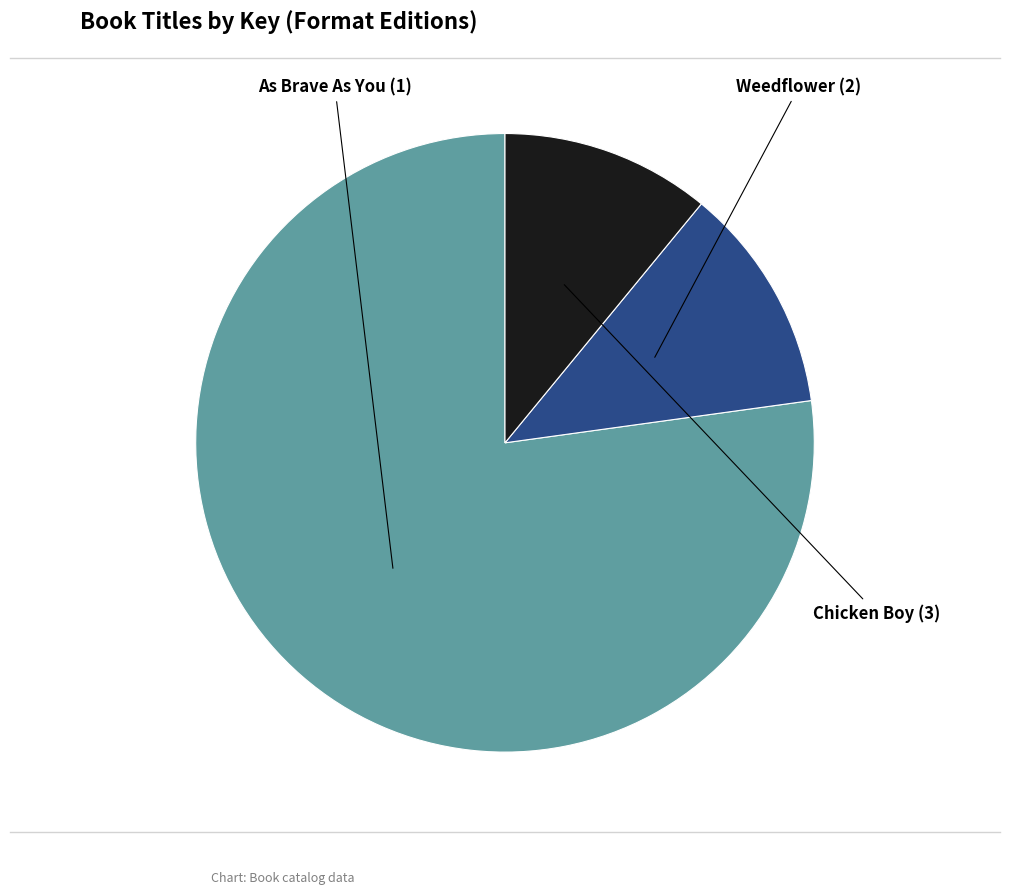

Is there any slice that represents more than half of the pie?

Yes